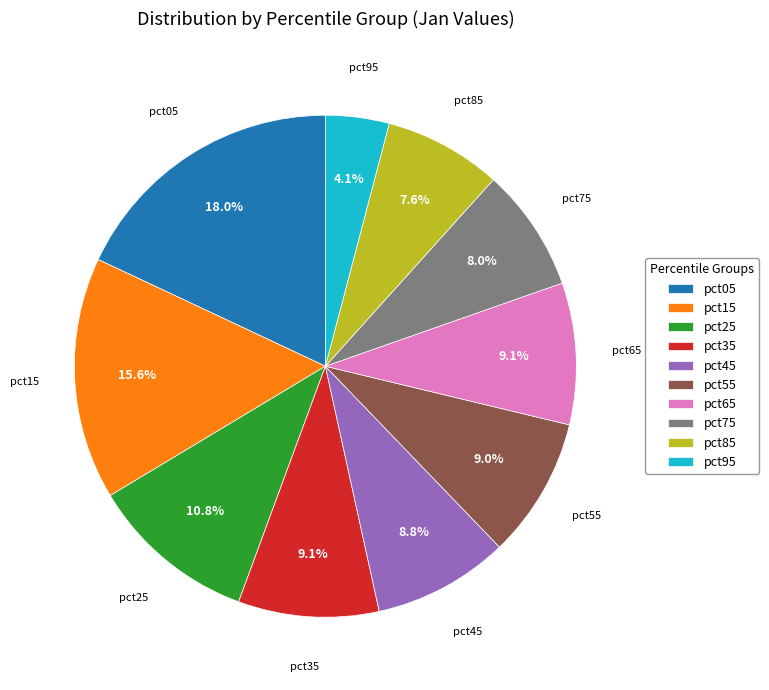

Between pct05 and pct15, which is larger?

pct05